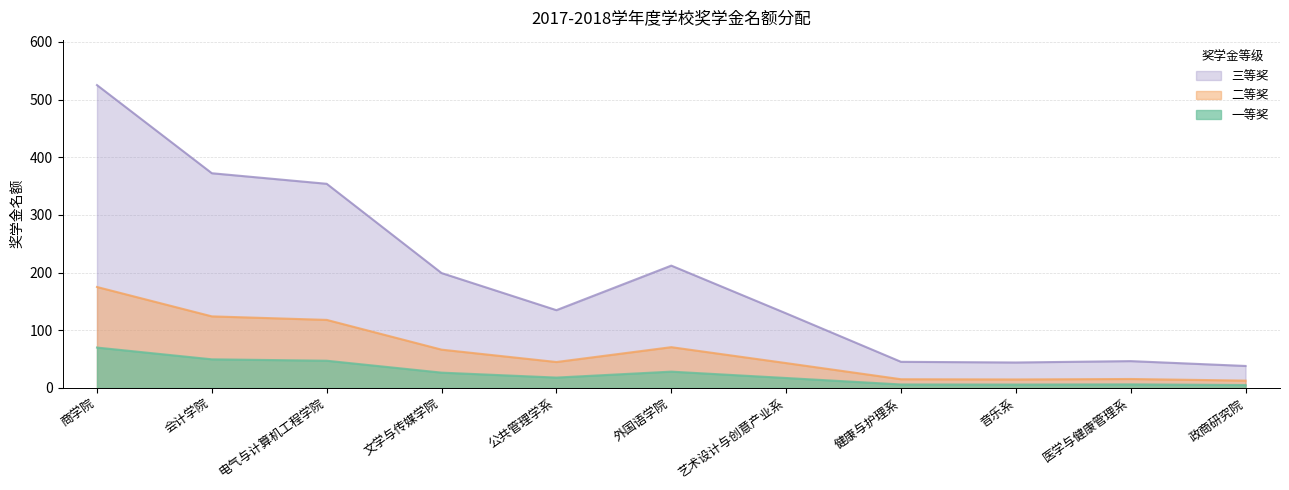

Is the value of 一等奖 at 商学院 greater than the value of 三等奖 at 公共管理学系?

No